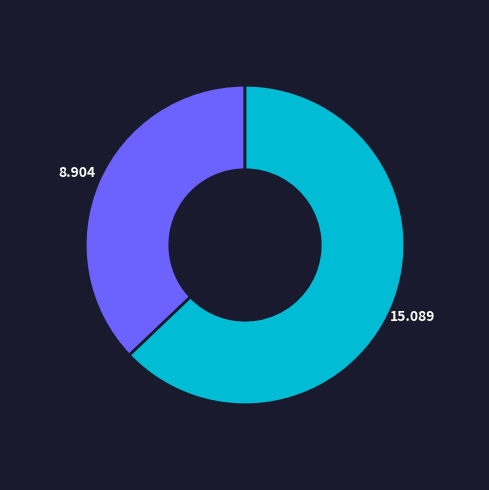

Does any single category account for the majority?

Yes